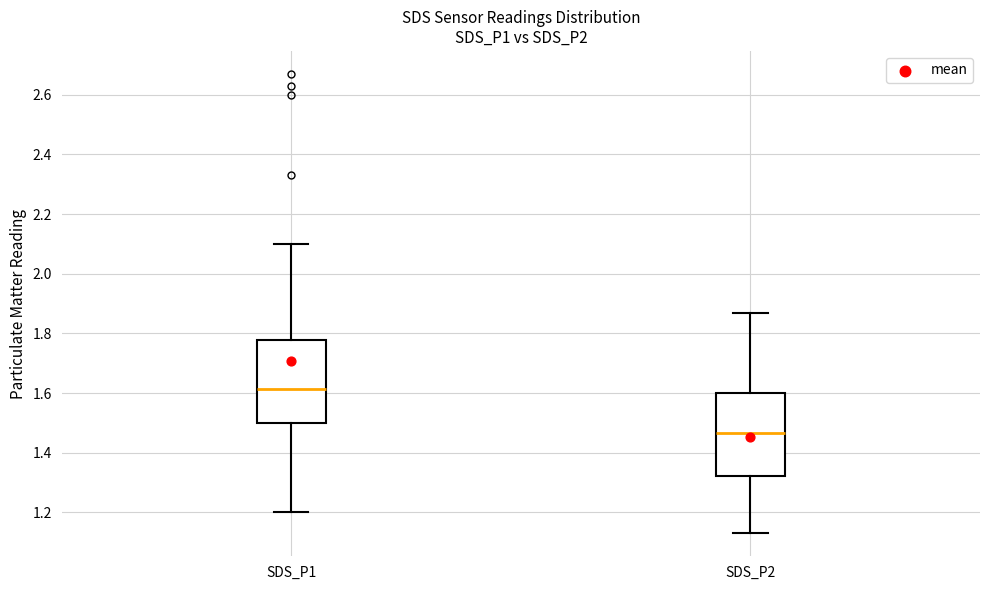

Reading left to right, transcribe this box plot: for each box, give where its median line is, the range the box spans, and where its two whiskers end, as read against the y-axis. The values are not printed on the chart, so give them approximately, as read against the axis.

SDS_P1: median 1.62, box 1.50 to 1.78, whiskers 1.20 to 2.10
SDS_P2: median 1.46, box 1.32 to 1.60, whiskers 1.14 to 1.88